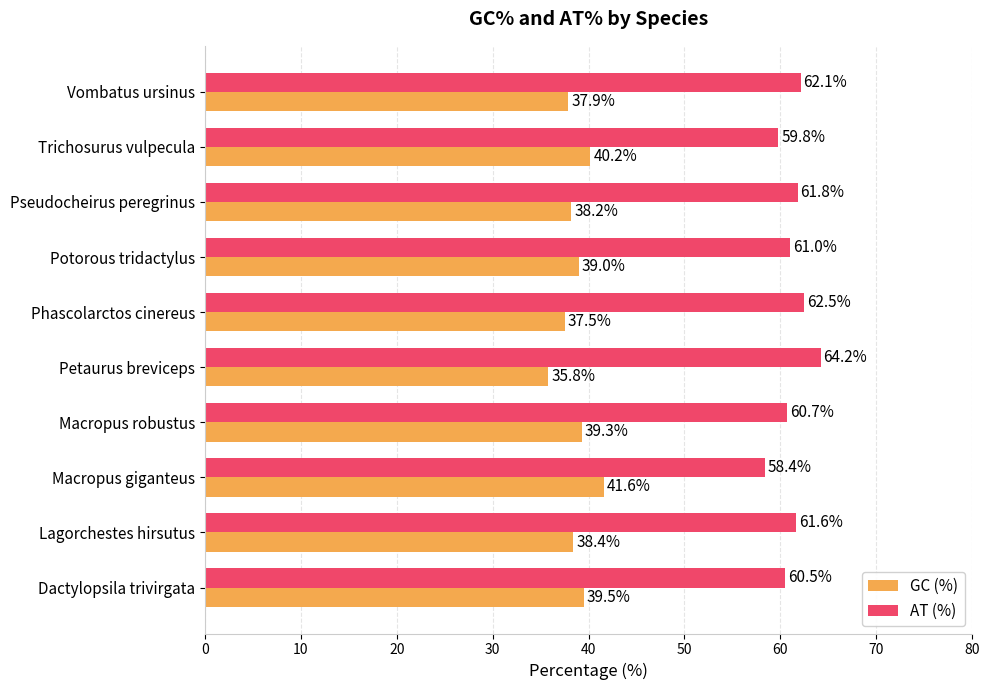

What is the difference between the maximum and minimum values in the GC (%) series?

5.8